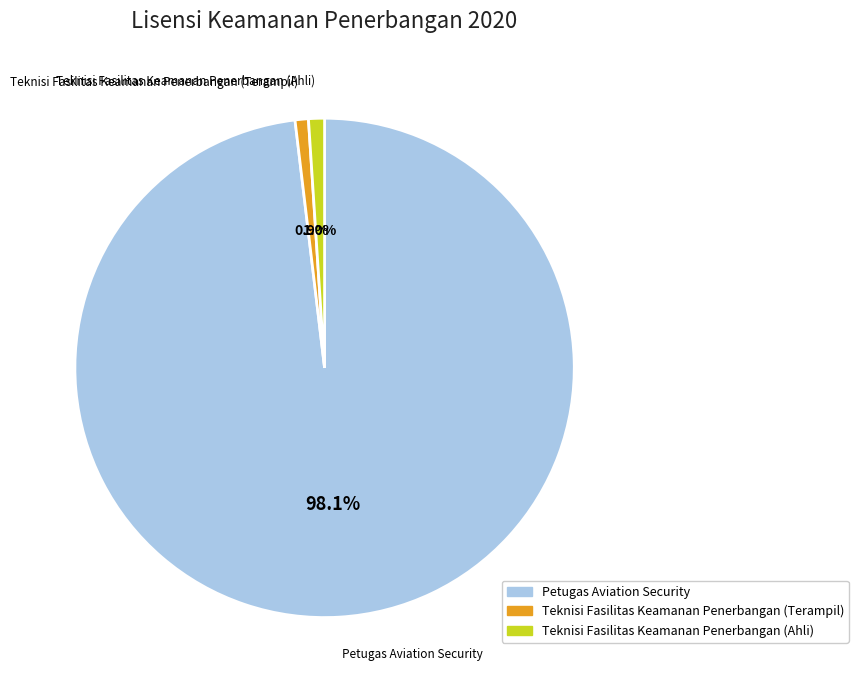

Does Petugas Aviation Security account for over 50% of the chart?

Yes